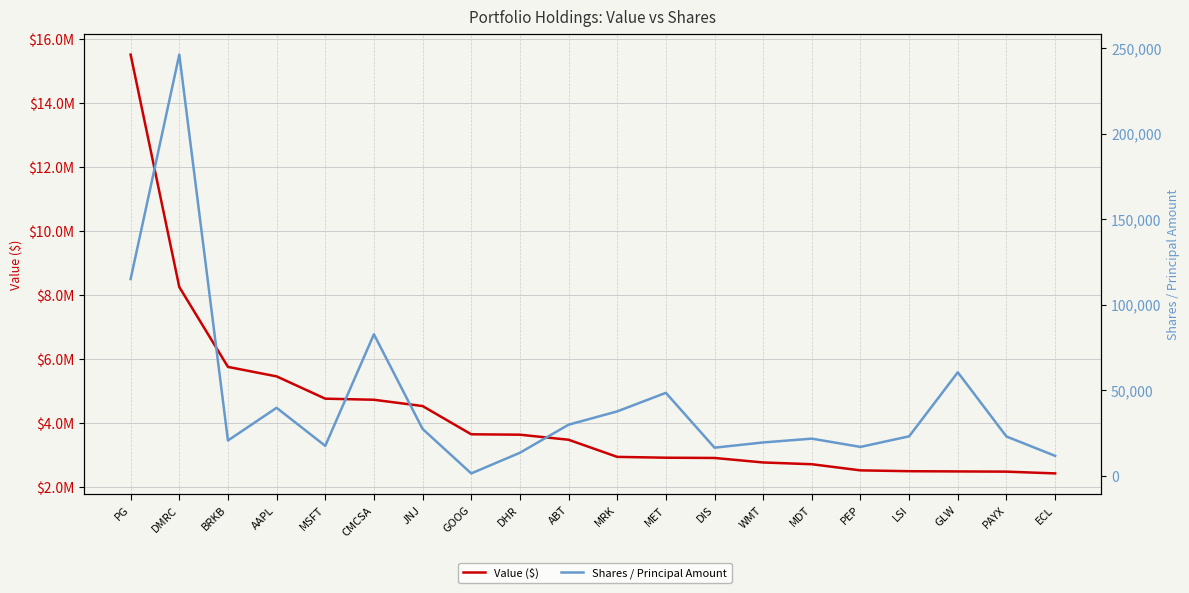

Which category has the lowest value in the Shares / Principal Amount series?

GOOG